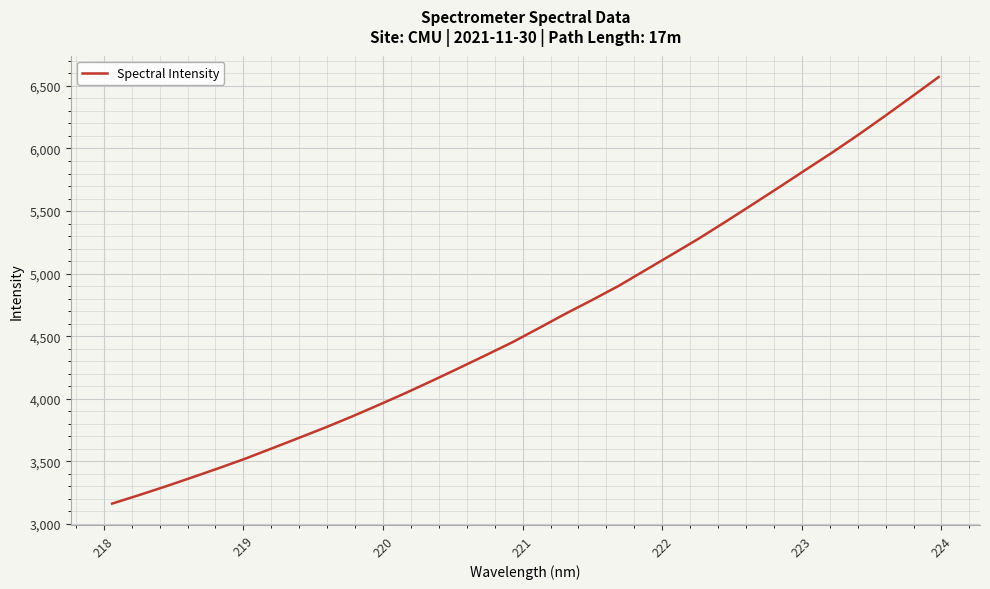

What is the difference between the maximum and minimum values?

3408.2